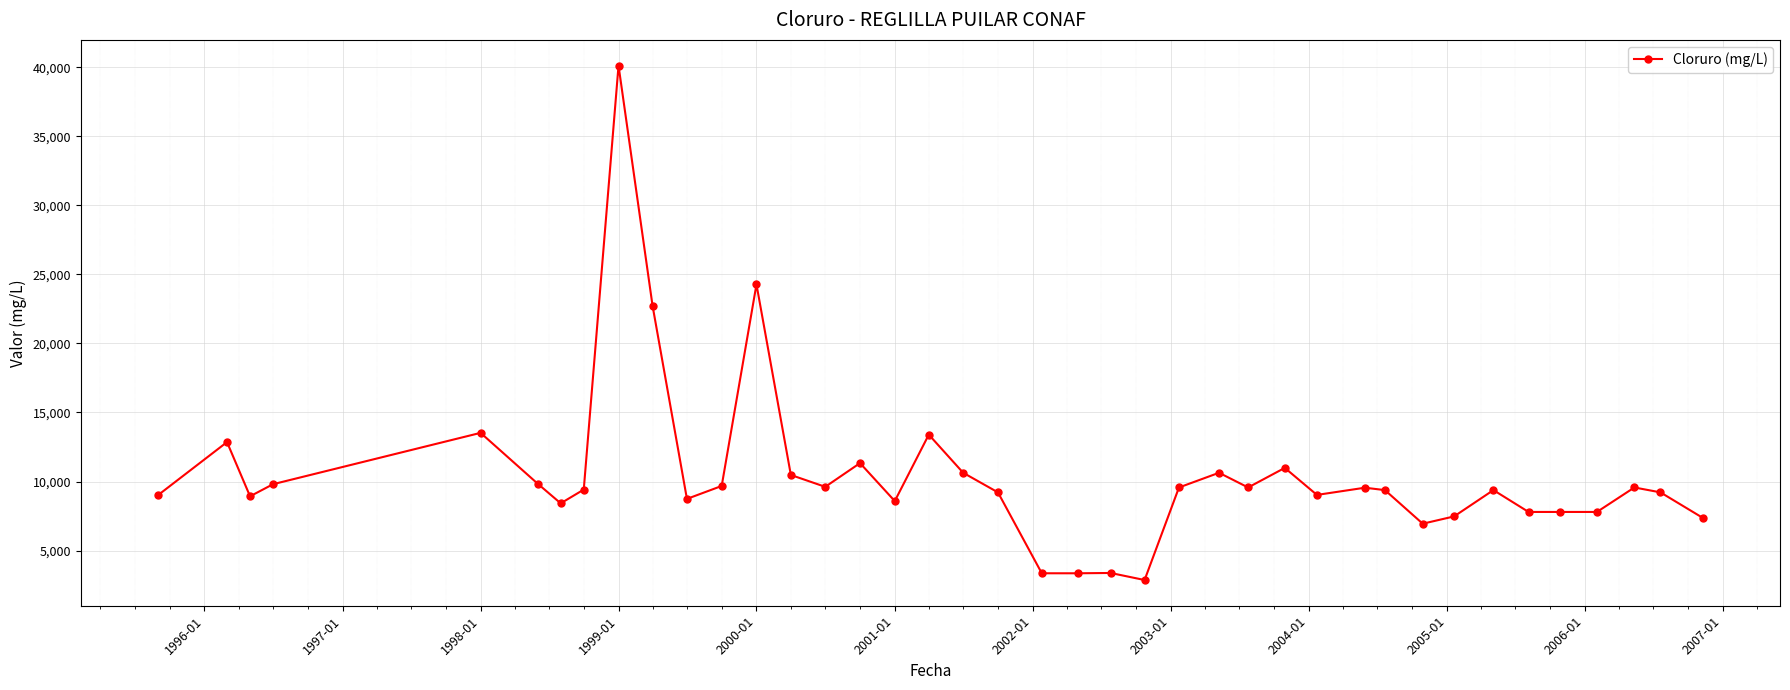

What is the sum of all values?

415746.1